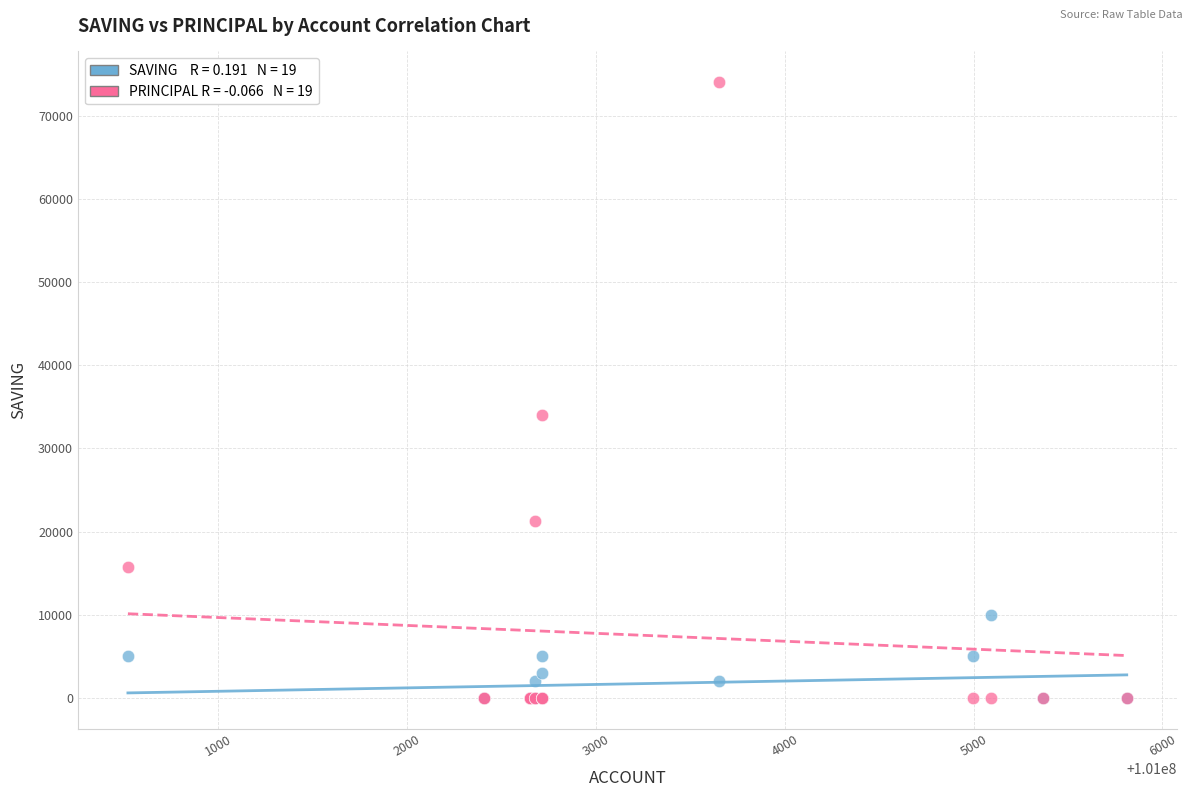

Across all series, what Y value is closest to 37000?

34000